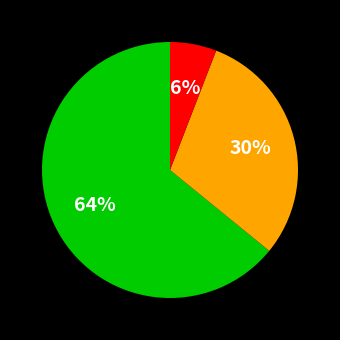

Is there a majority slice in this chart?

Yes